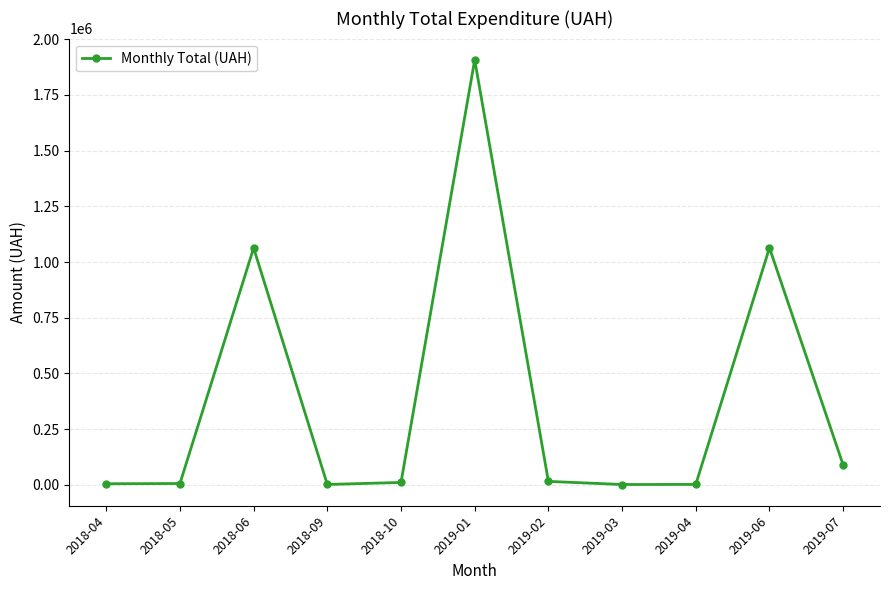

Approximately how many times larger is the value at 2019-02 compared to 2019-03?

13.0